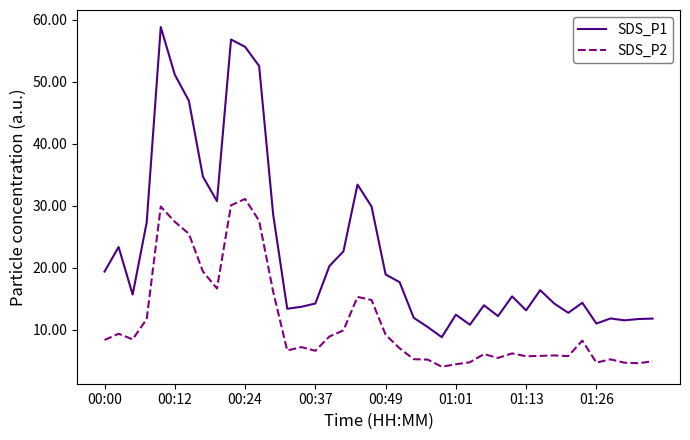

True or false: SDS_P2 and SDS_P1 intersect in this chart.

False